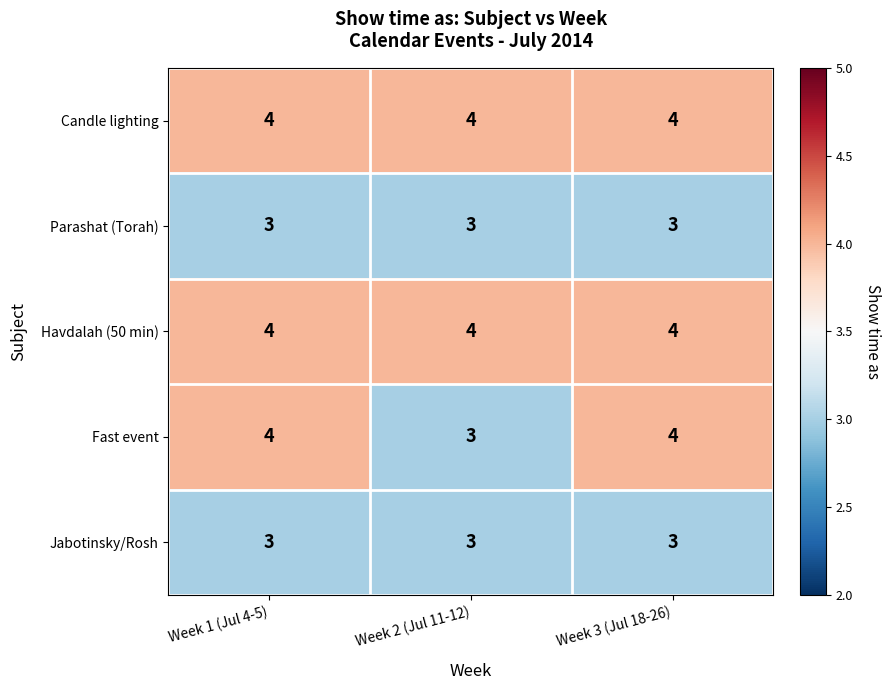

Which series has the widest spread of values?

Fast event